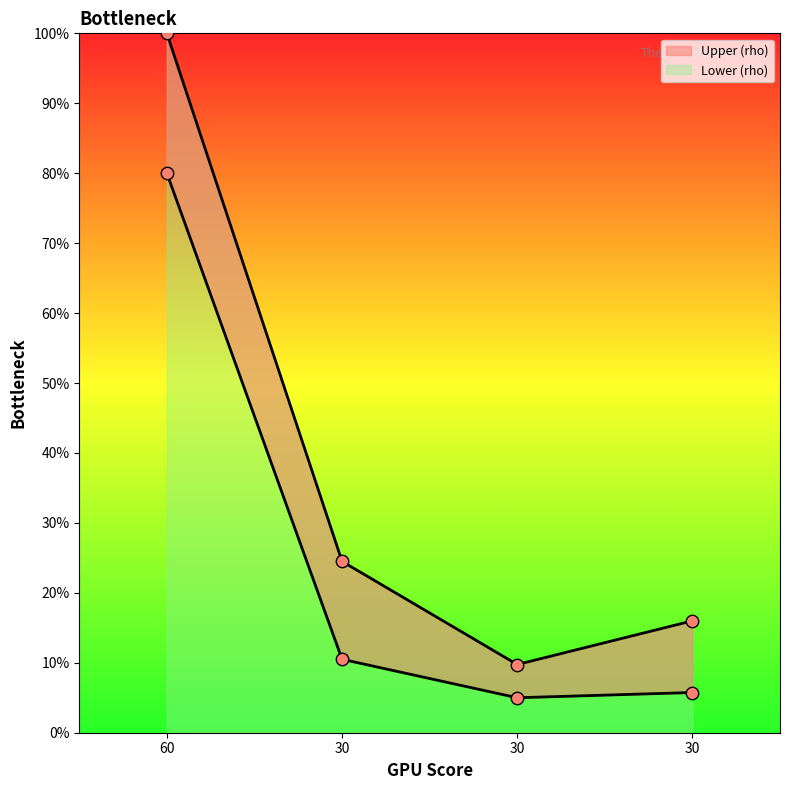

Is the value of Upper (rho) at 30 greater than the value of Lower (rho) at 60?

No